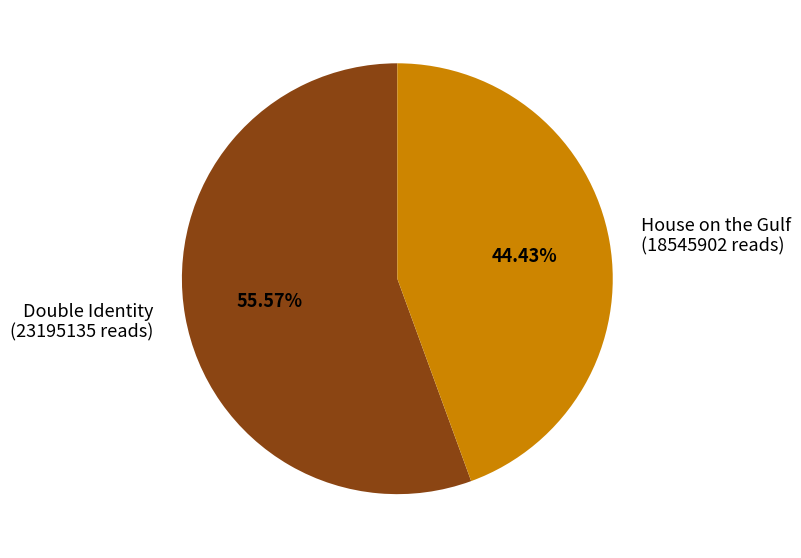

What is the ratio of the value at House on the Gulf (18545902 reads) to the value at Double Identity (23195135 reads)?

0.8